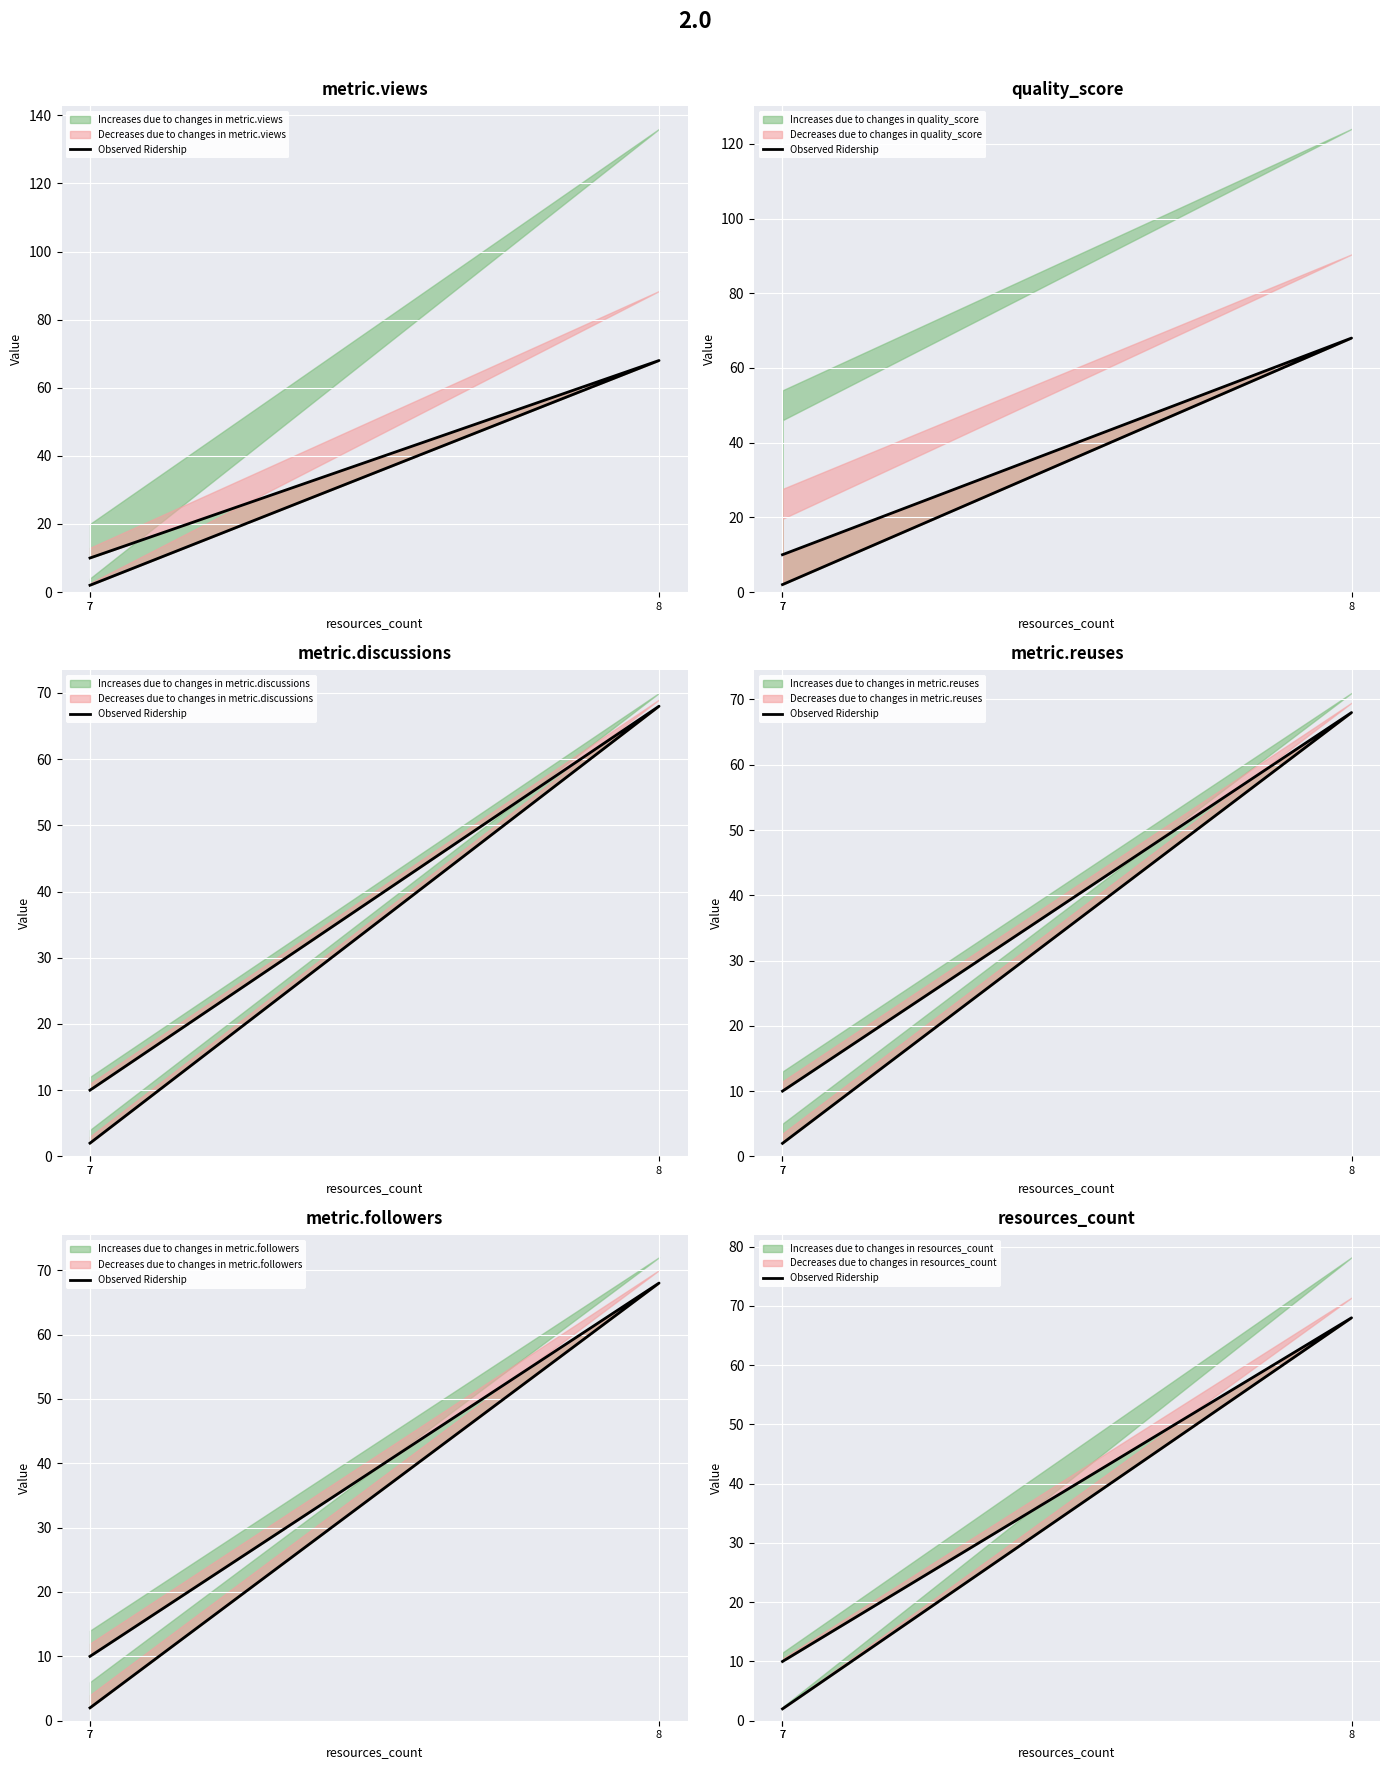

Reading right to left, extract all data points from this chart.

7=2	8=68	7=10